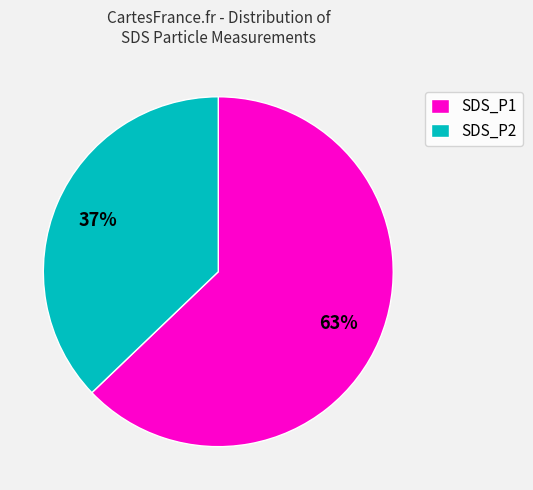

Which slice is the largest?

SDS_P1